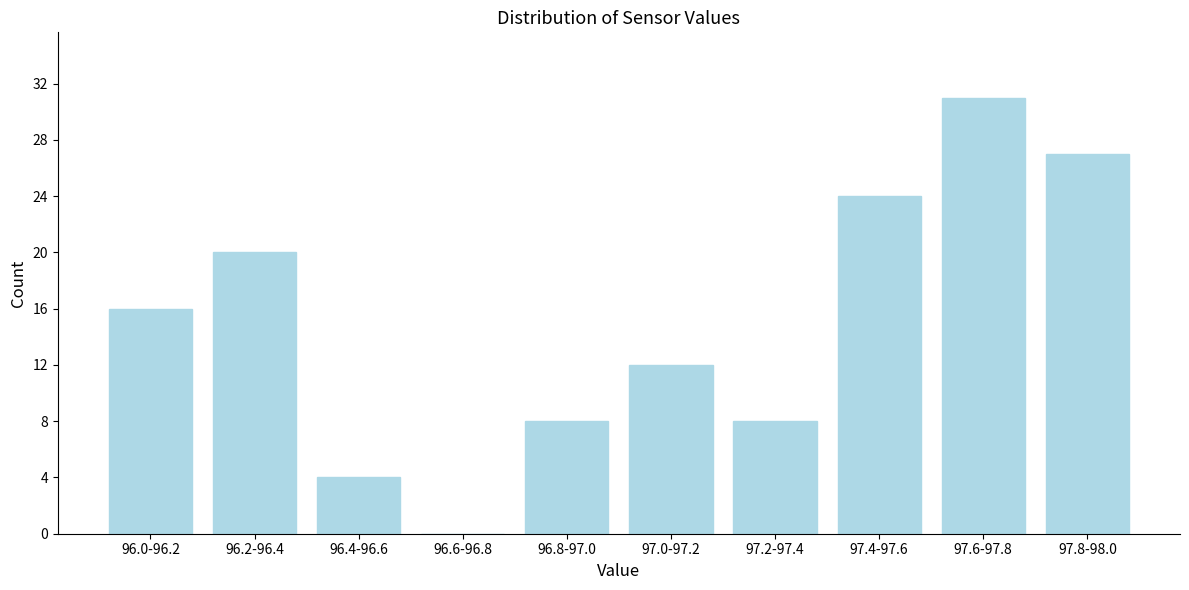

Reading right to left, extract all data points from this chart.

97.8-98.0=27	97.6-97.8=31	97.4-97.6=24	97.2-97.4=8	97.0-97.2=12	96.8-97.0=8	96.6-96.8=0	96.4-96.6=4	96.2-96.4=20	96.0-96.2=16